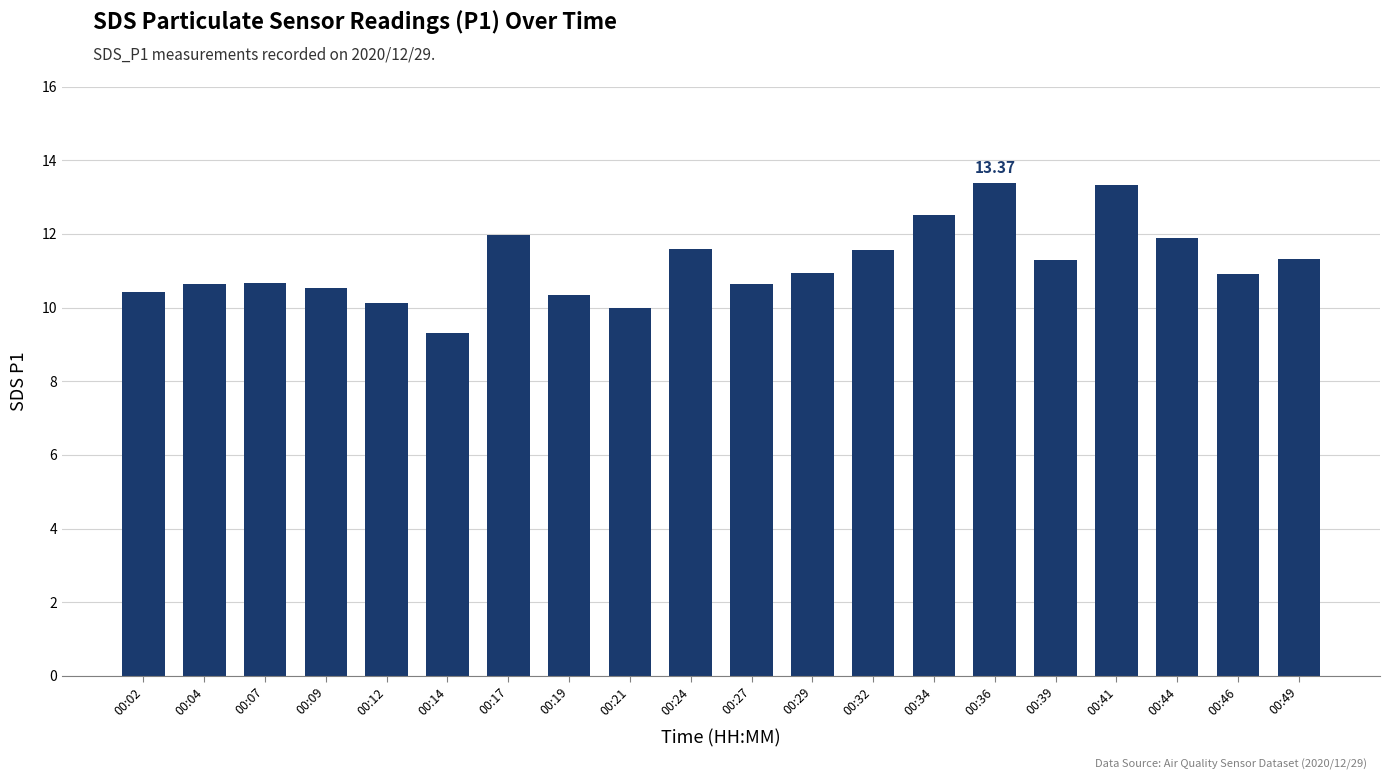

What is the average value?

11.2